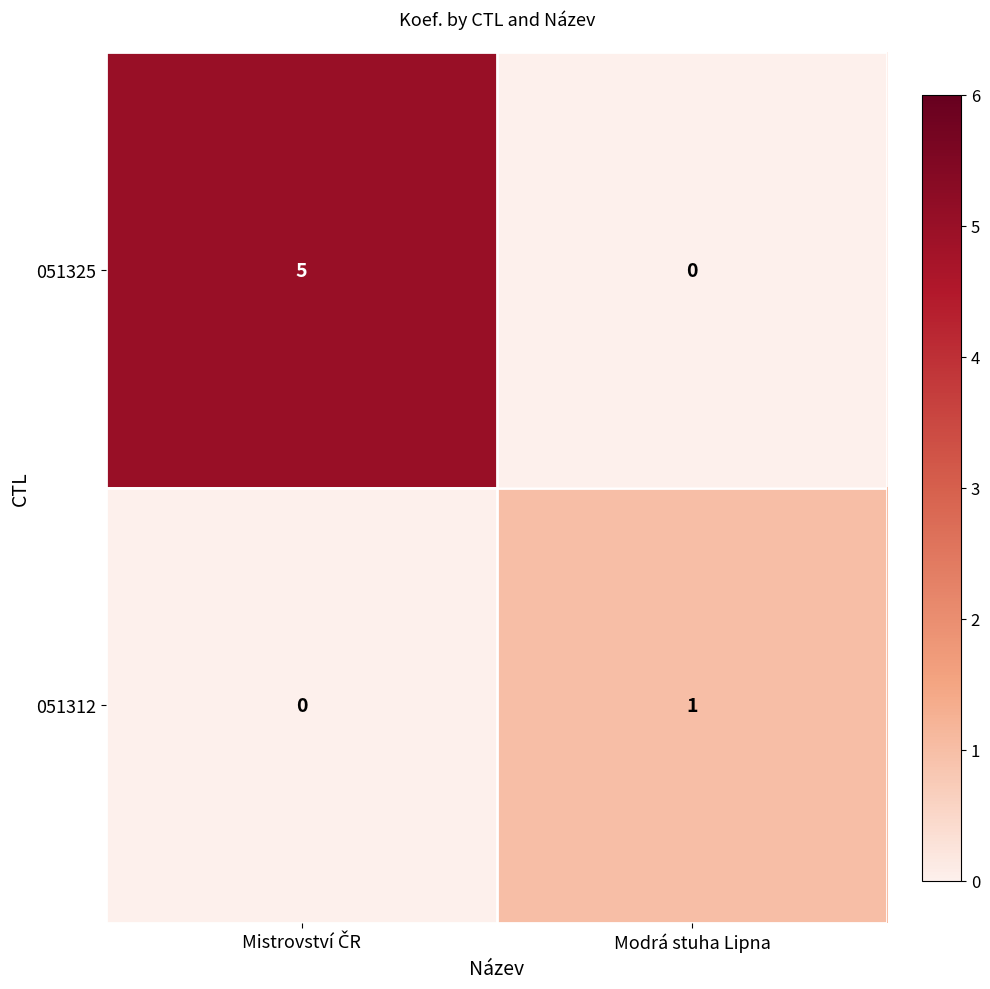

Which series has the largest range (max minus min)?

051325